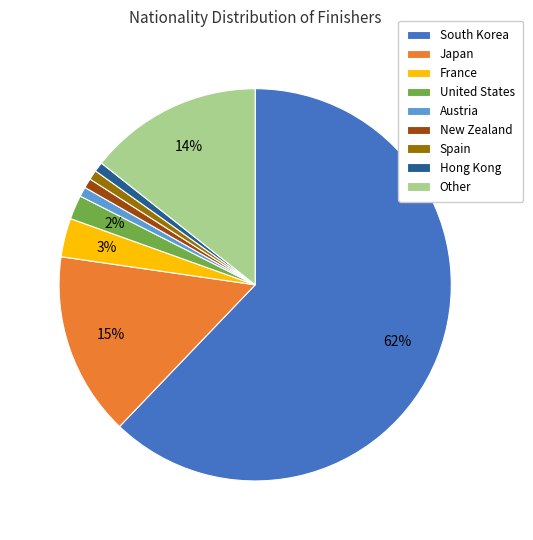

Is it true that Spain is 11% of the pie?

False